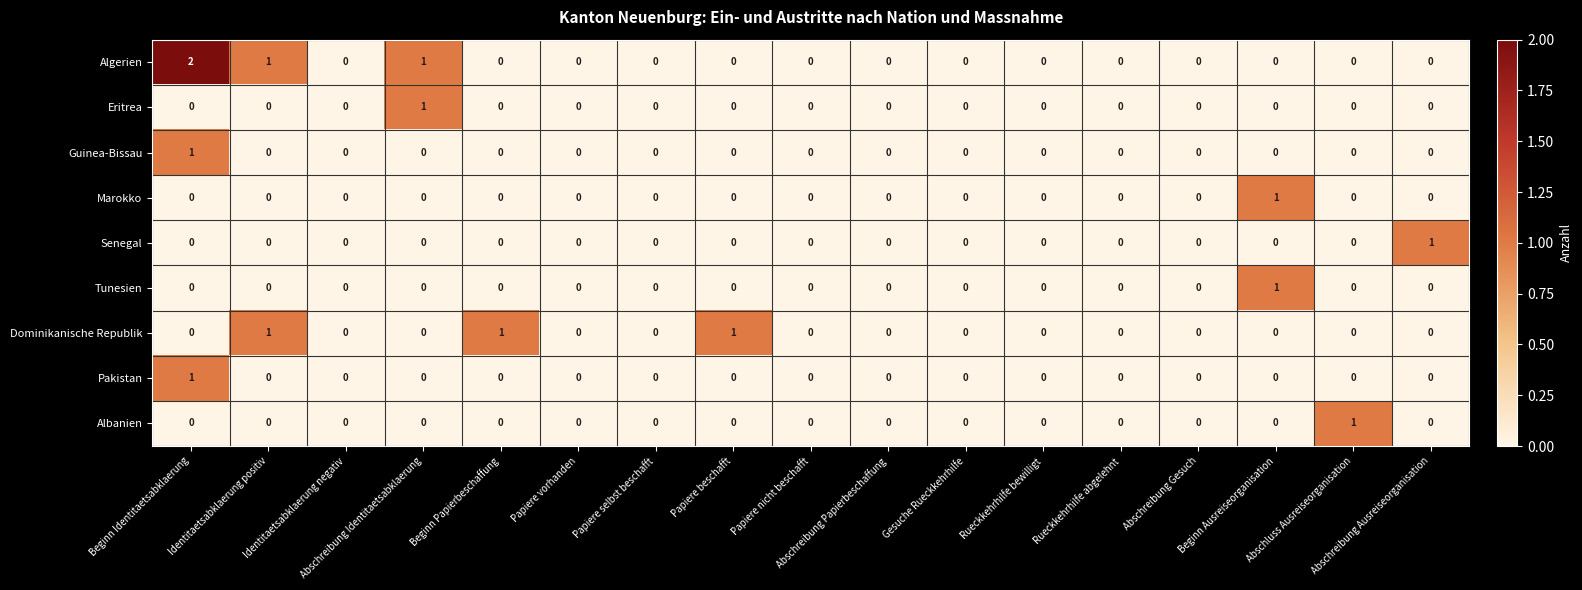

Which series has the largest range (max minus min)?

Algerien